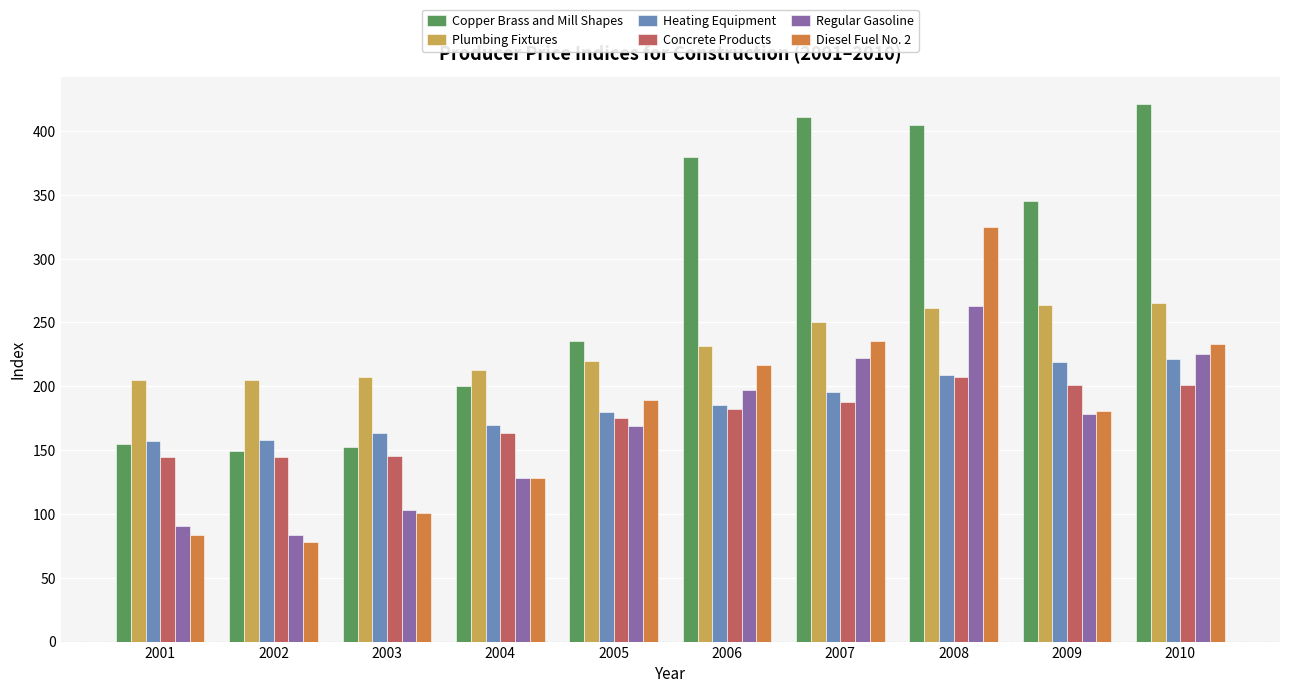

How many series are shown in this chart?

6